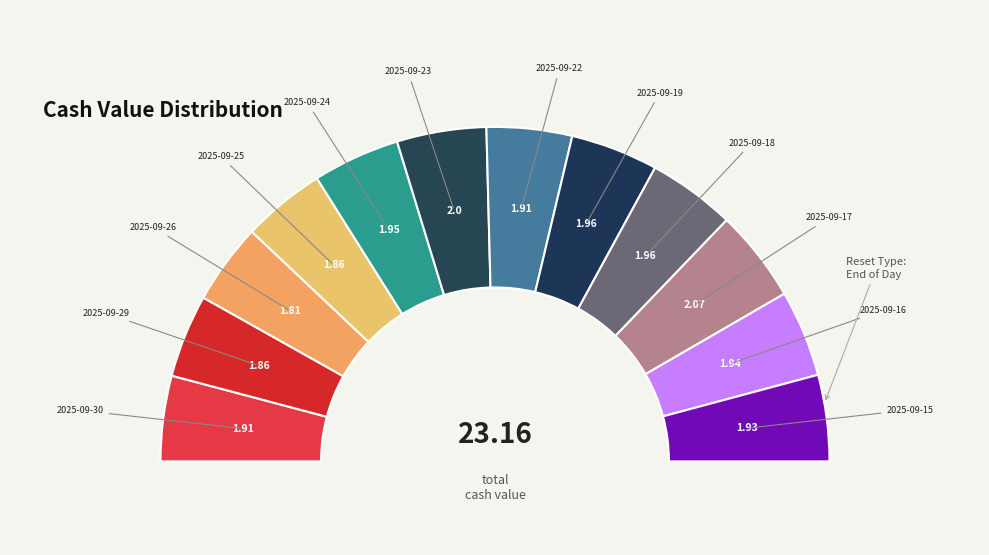

Is there a majority slice in this chart?

No